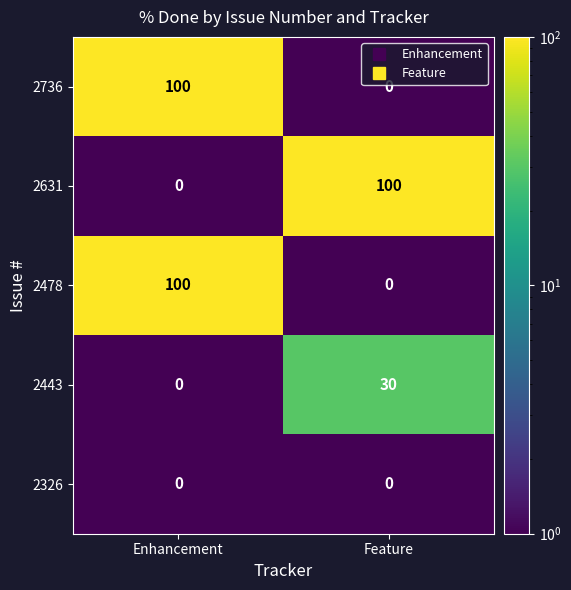

What is the sum of the 2631 values at Enhancement and Feature?

100